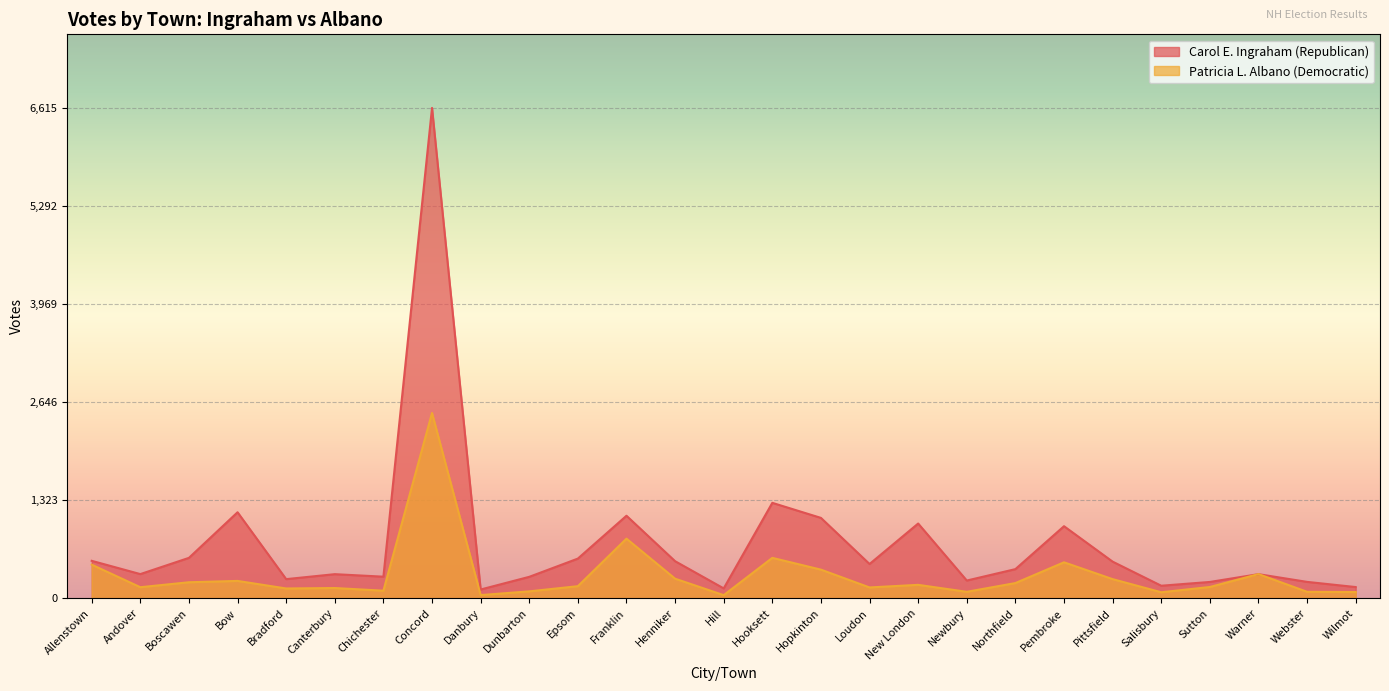

True or false: Carol E. Ingraham (Republican) and Patricia L. Albano (Democratic) cross at least once.

True